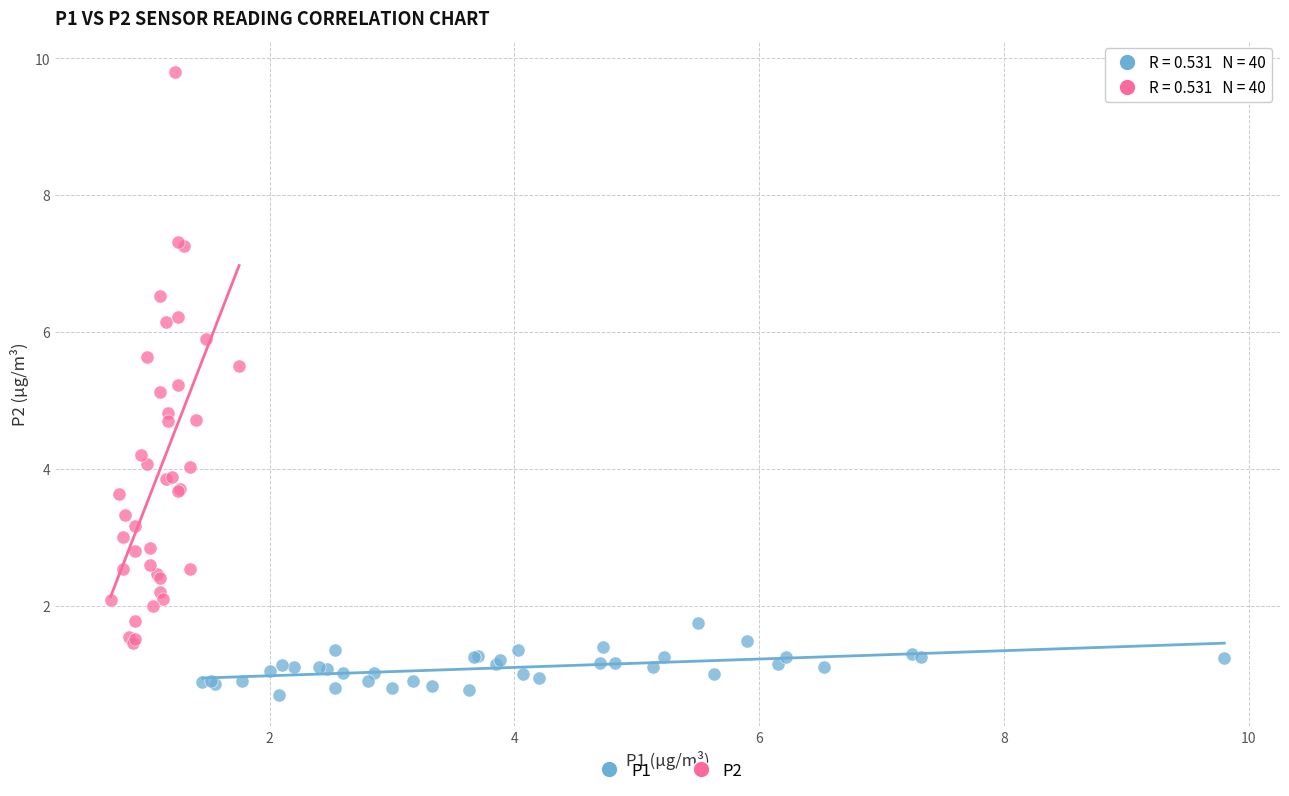

Which series reaches the maximum Y coordinate?

P2